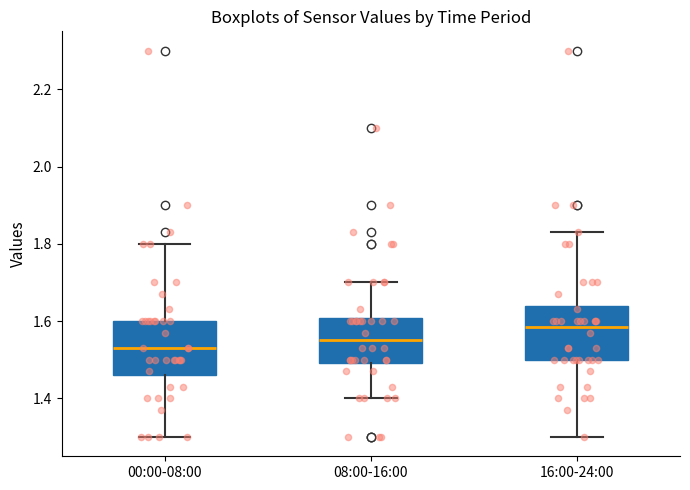

Where does the median line of the box for 08:00-16:00 sit on the y-axis? The values are not printed on the chart, so give them approximately, as read against the axis.

1.56